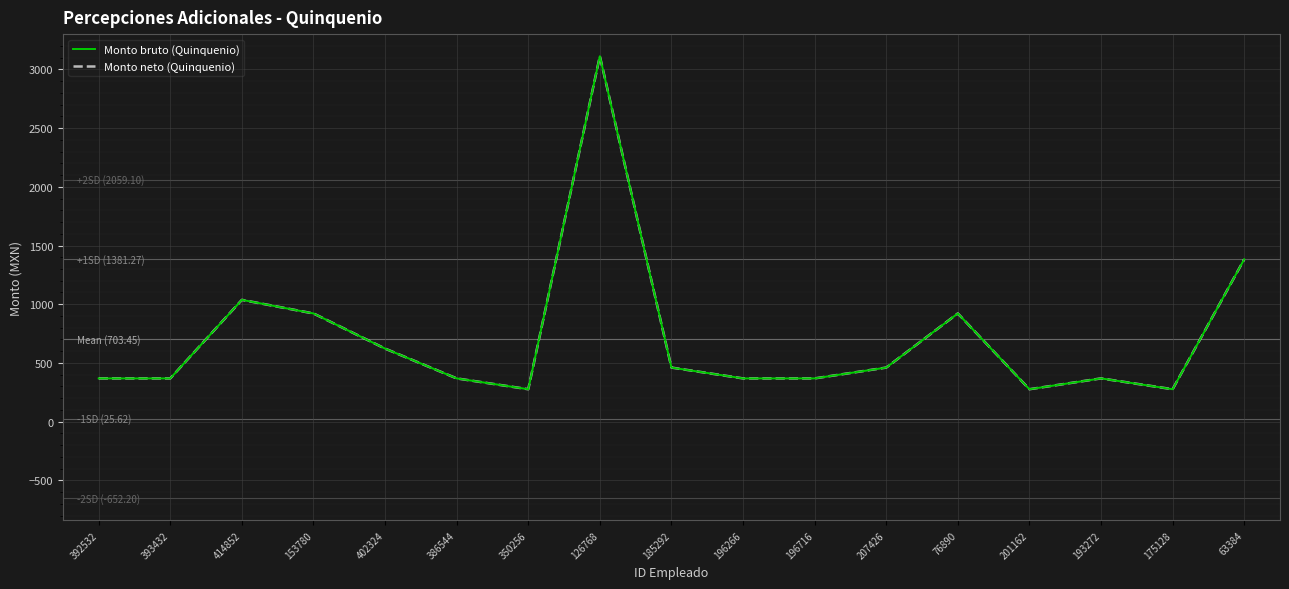

Does the chart have visible grid lines?

Yes